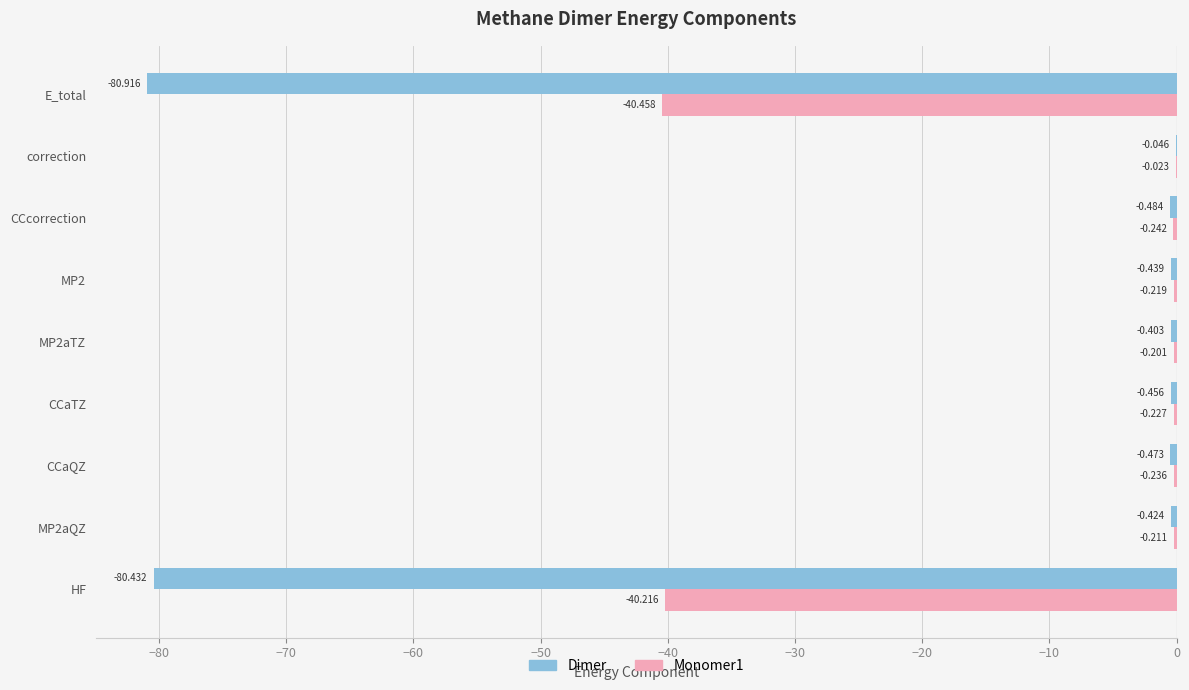

At which category is the sum across all series the highest?

correction